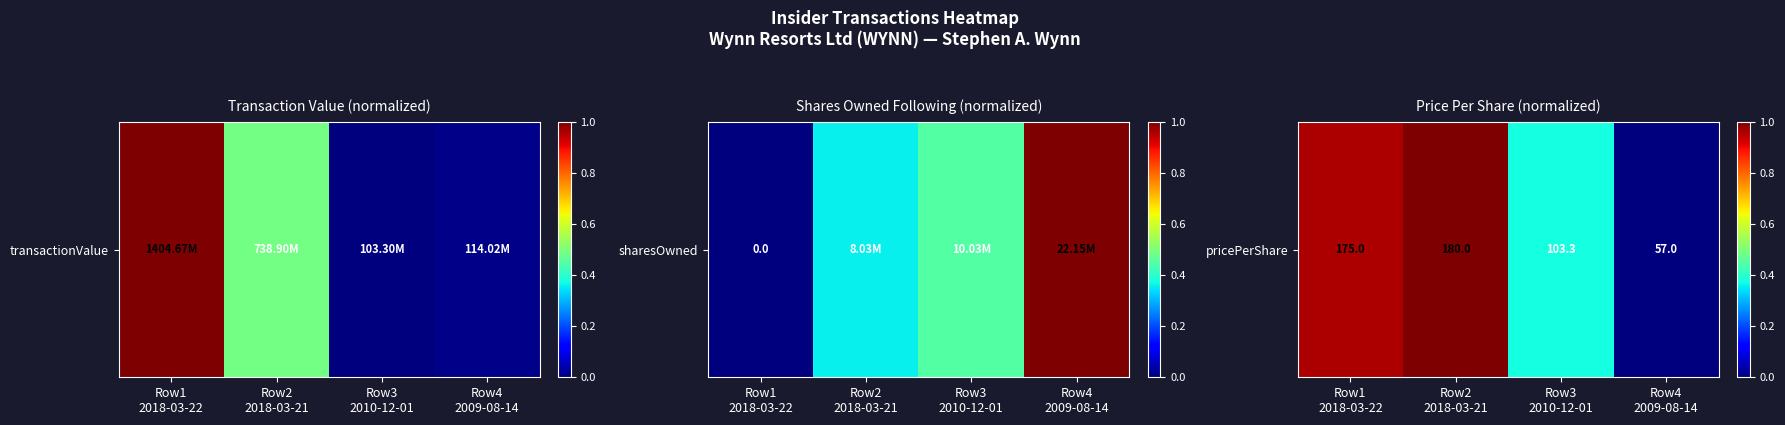

Rank the categories by value from lowest to highest.

Row4
2009-08-14, Row3
2010-12-01, Row1
2018-03-22, Row2
2018-03-21